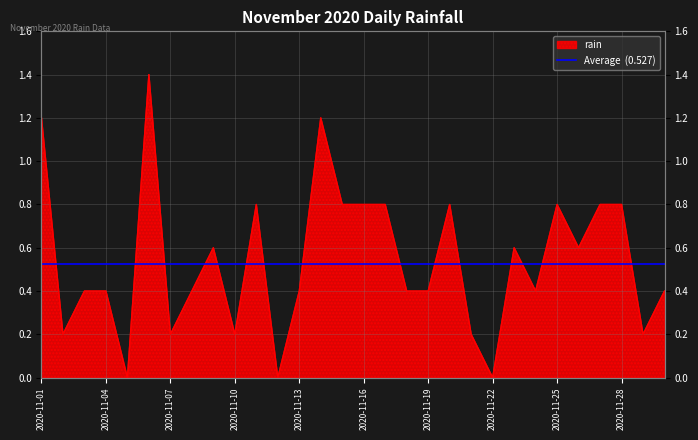

How many data points are above 0?

27